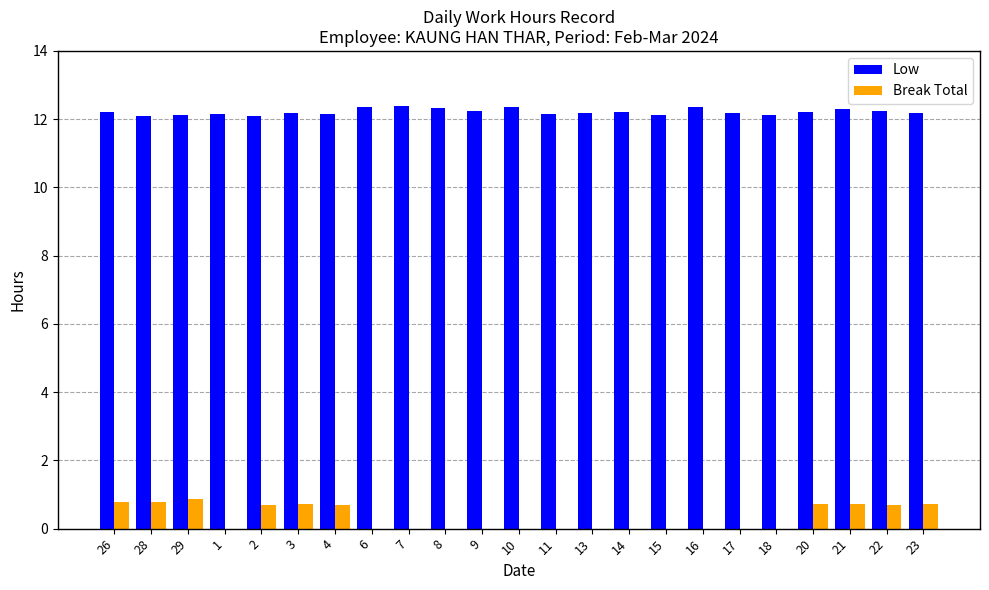

Are the bars horizontal?

No